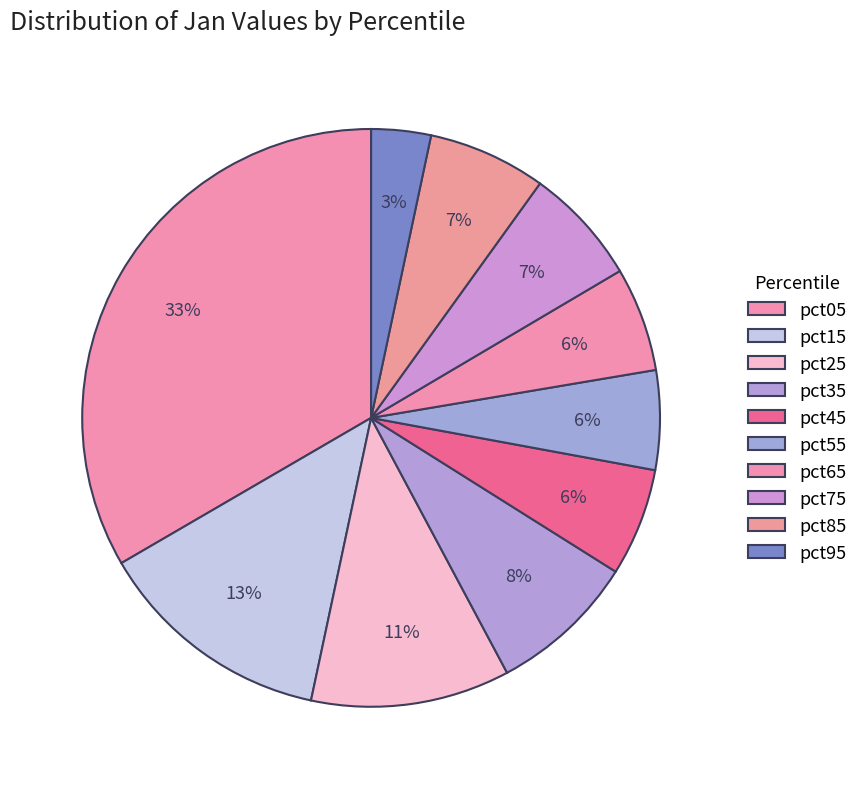

Which category has the smallest portion of the pie?

pct95